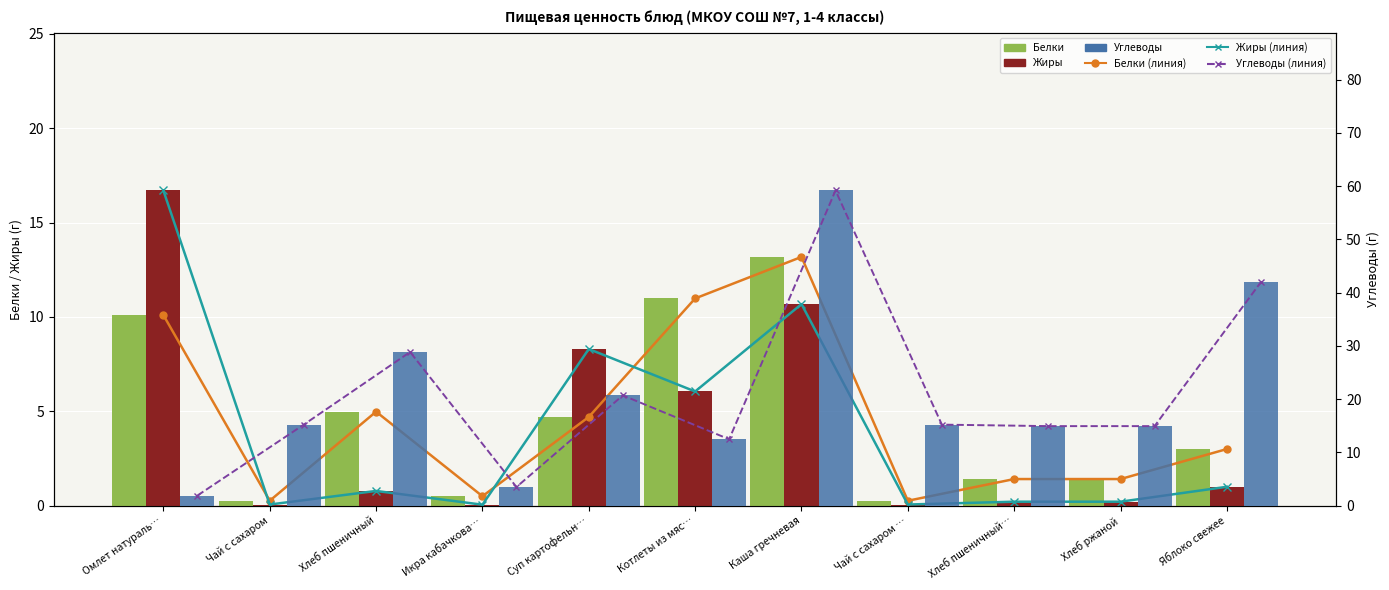

How many groups of bars are there?

11